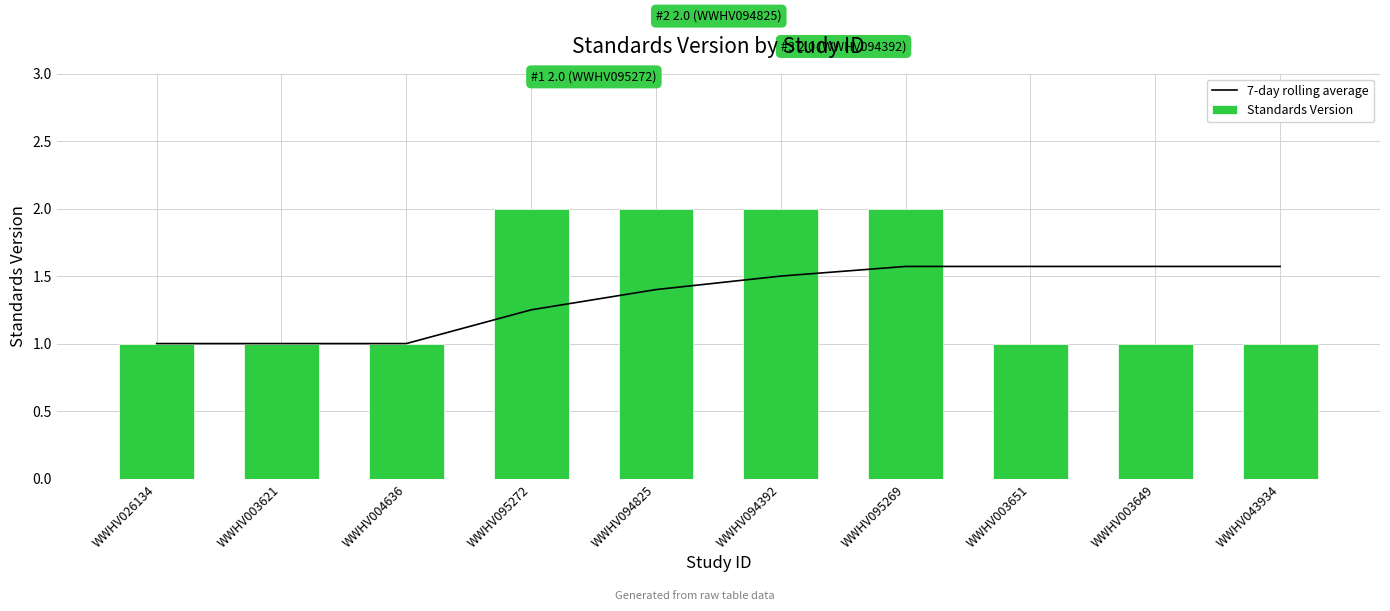

What is the difference between the second highest and second lowest values in the 7-day rolling average series?

0.6